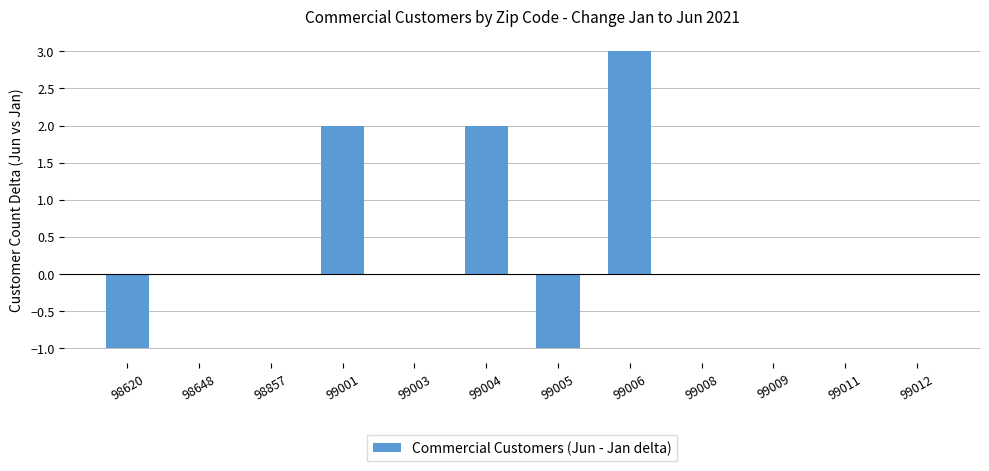

Read the value at 99006.

3